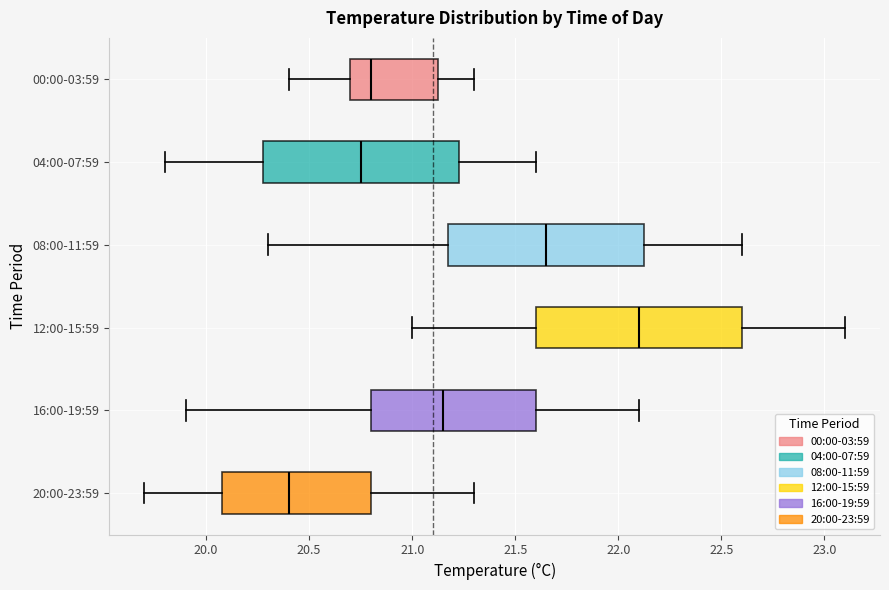

Which box's median line is the furthest to the left?

20:00-23:59